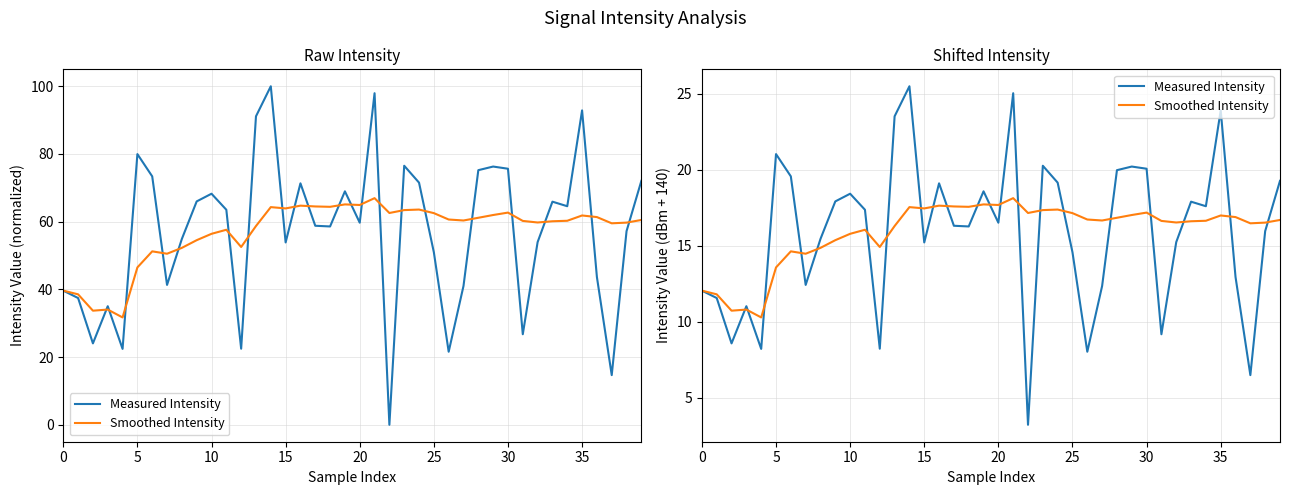

The Smoothed Intensity series shows 25.9 at 11. True or false?

False